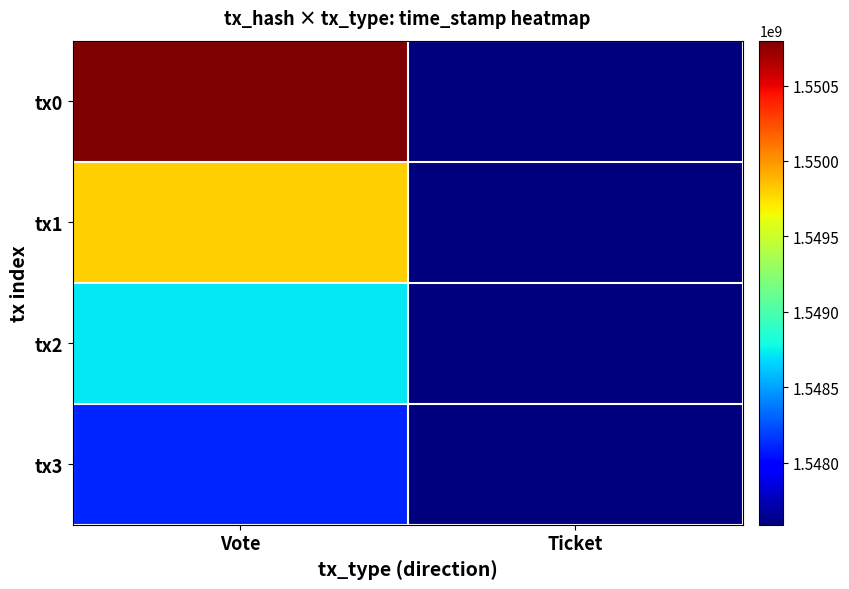

Which series has the largest total across all categories?

tx0